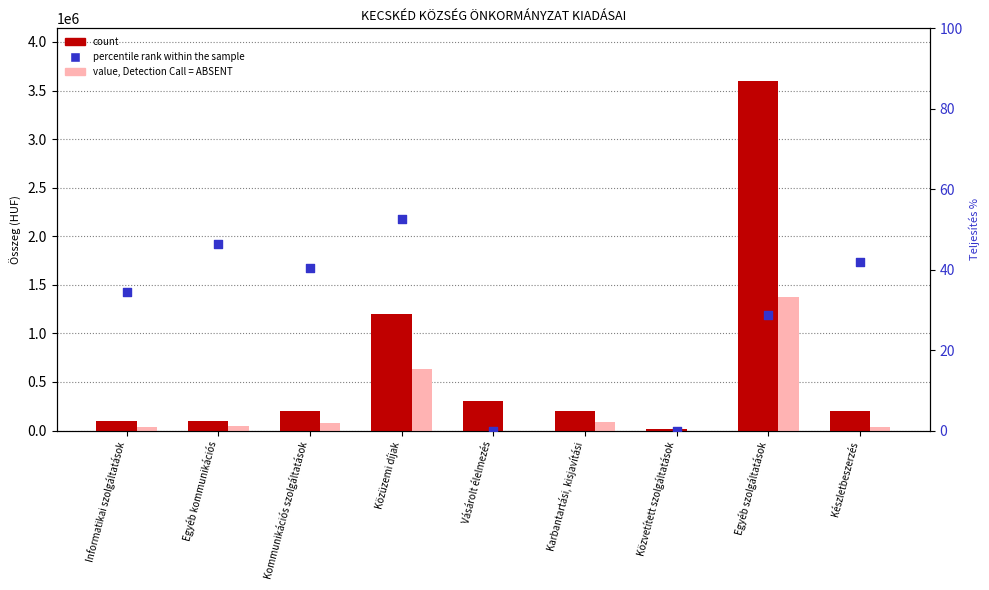

Is the value of Módosított előirányzat at Informatikai szolgáltatások greater than the value of Előirányzat at Egyéb szolgáltatások?

No